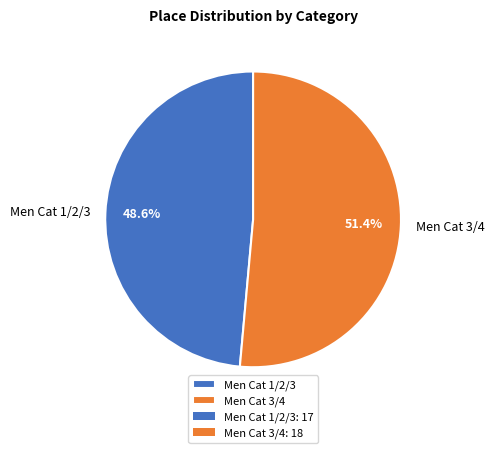

Count the number of slices in the pie.

2